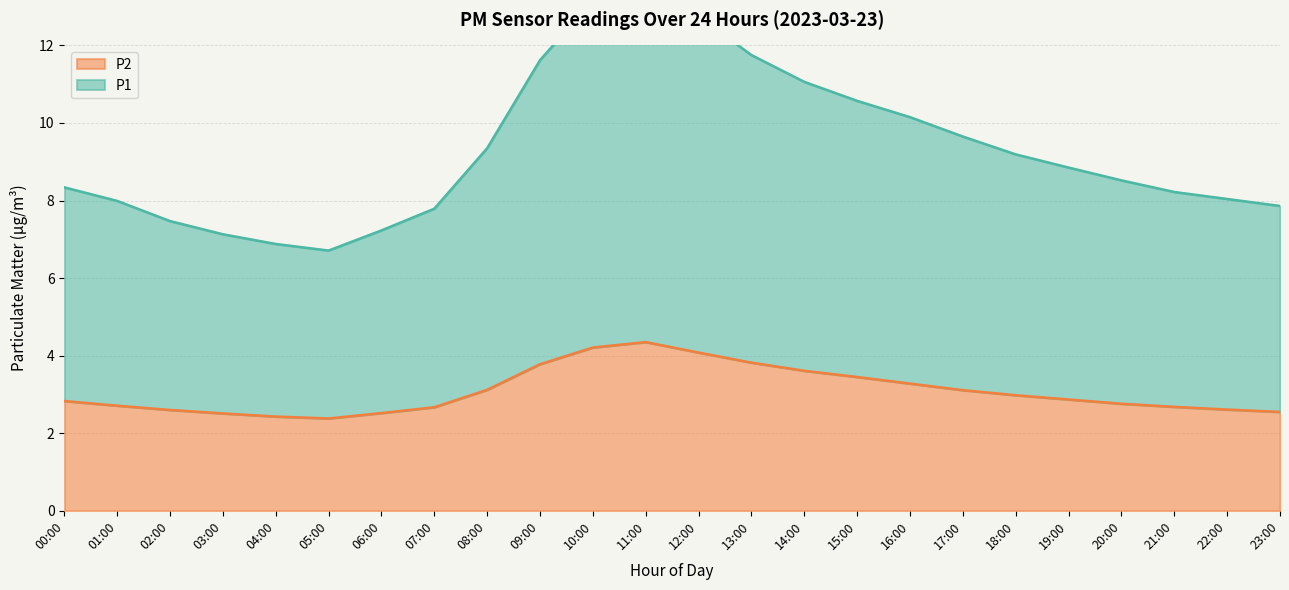

What is the value of the P1 point at the 24th from the left?

7.9